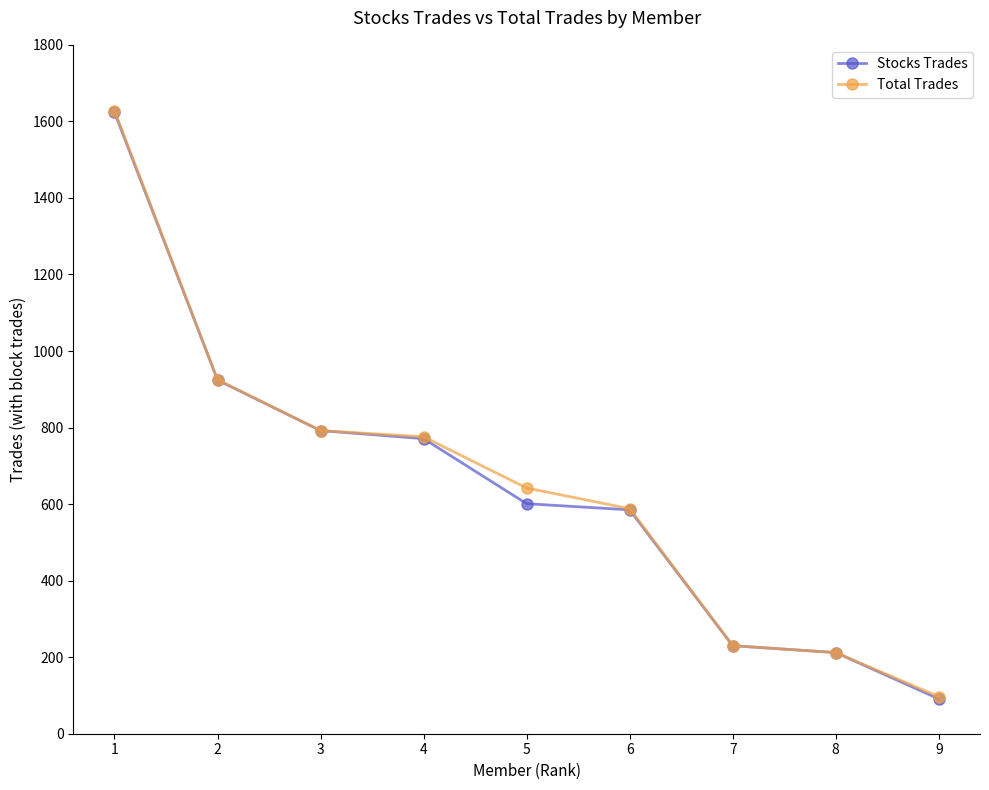

Reading right to left, list all the values displayed in this chart.

Stocks Trades: 91	212	230	585	601	771	792	924	1624
Total Trades: 97	212	230	588	642	776	792	925	1628